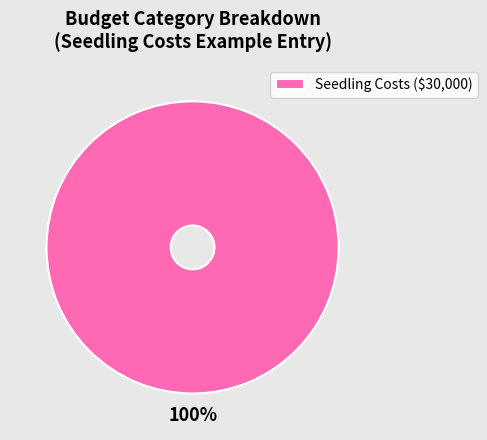

To the nearest percent, what percentage of the pie is Seedling Costs ($30,000)?

100%